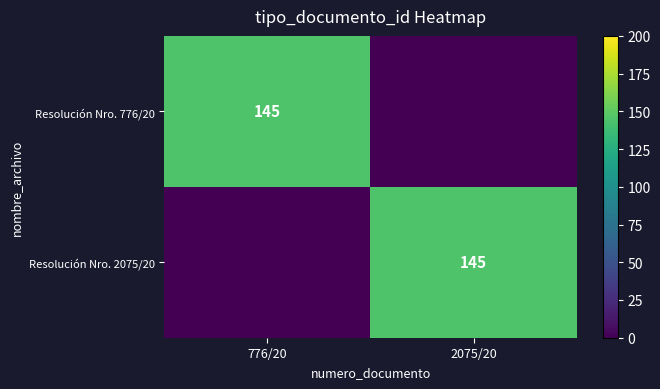

Which category has the lowest value across all series?

2075/20